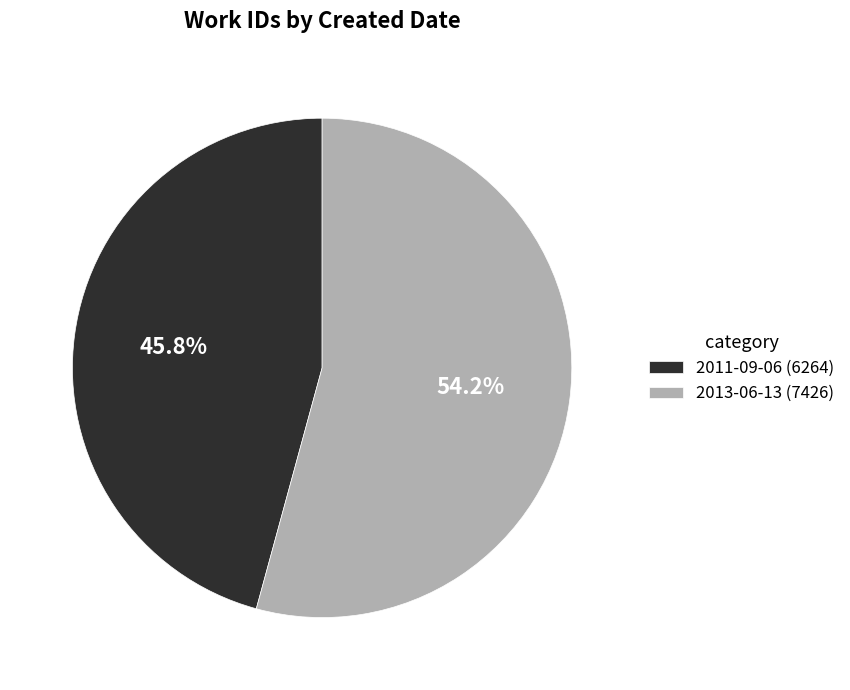

What percentage do 2011-09-06 (6264) and 2013-06-13 (7426) together represent?

100.0%